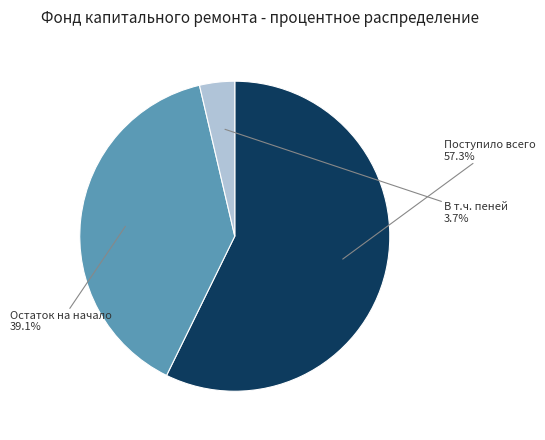

Is there any slice that represents more than half of the pie?

Yes